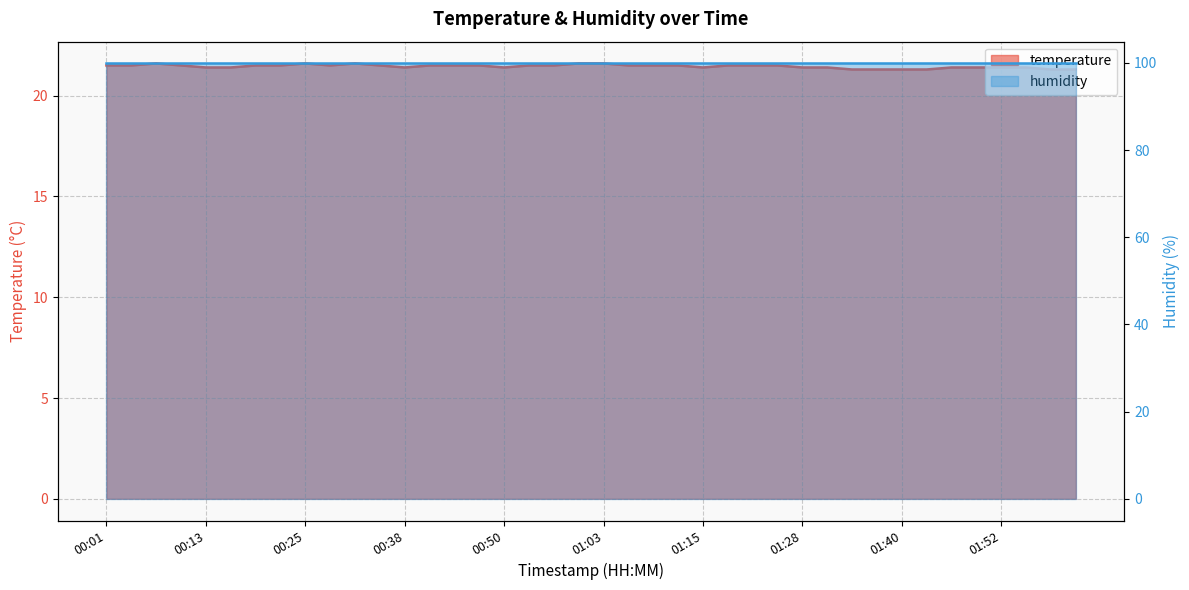

Between 01:28 and 00:07, which is larger?

00:07